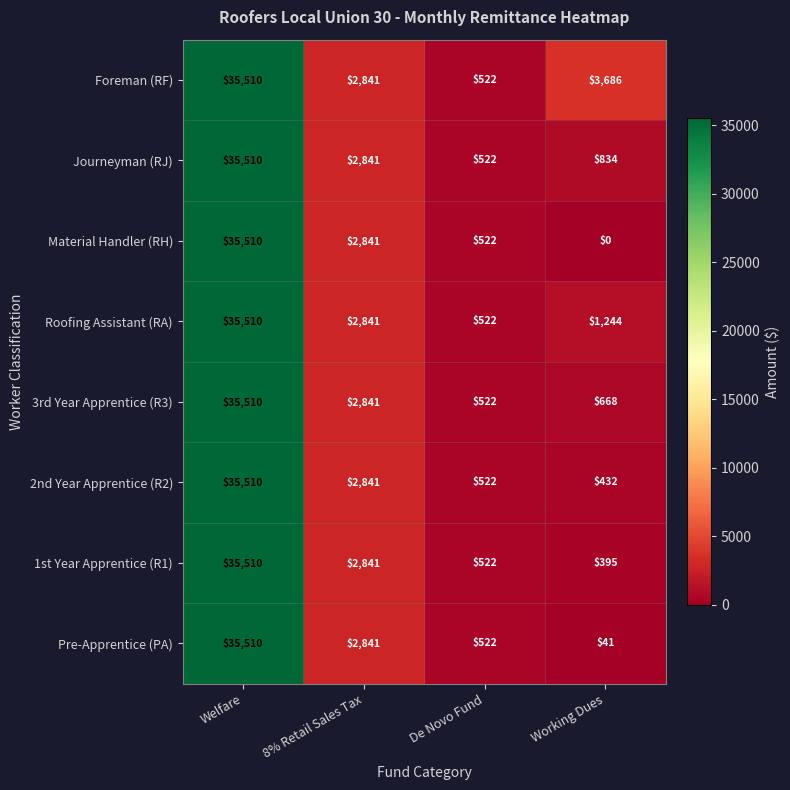

What is the average value of the 1st Year Apprentice (R1) series?

9817